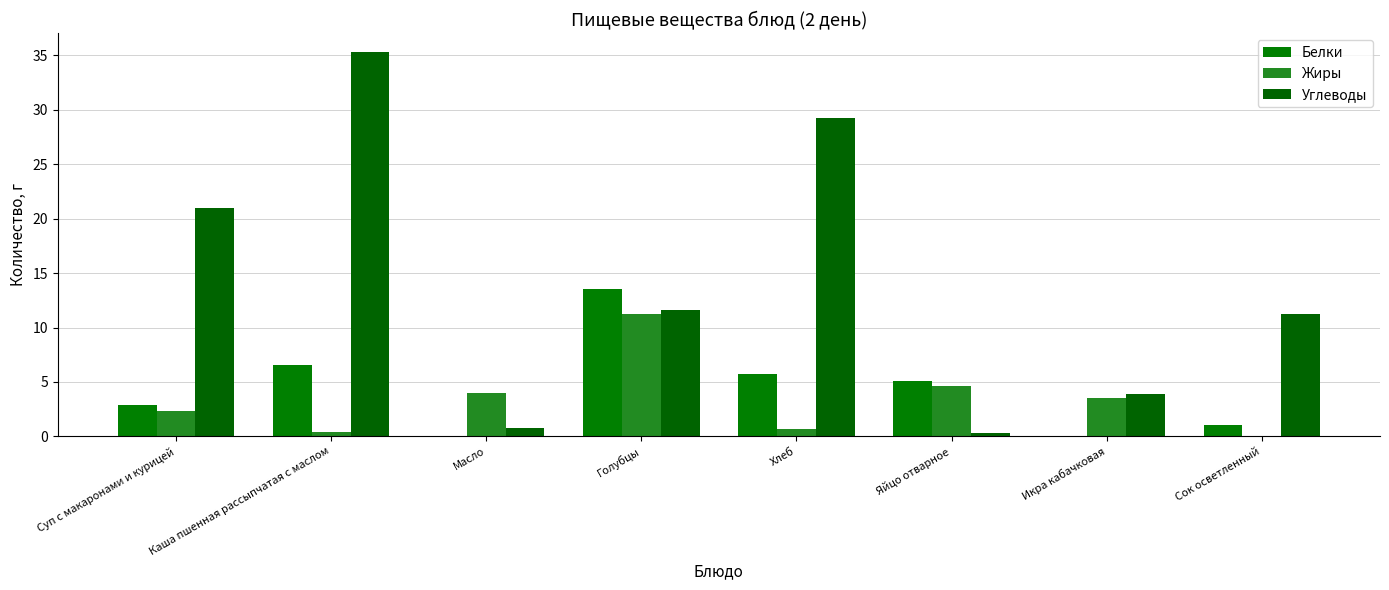

Is the value of Белки at Каша пшенная рассыпчатая с маслом greater than the value of Углеводы at Сок осветленный?

No